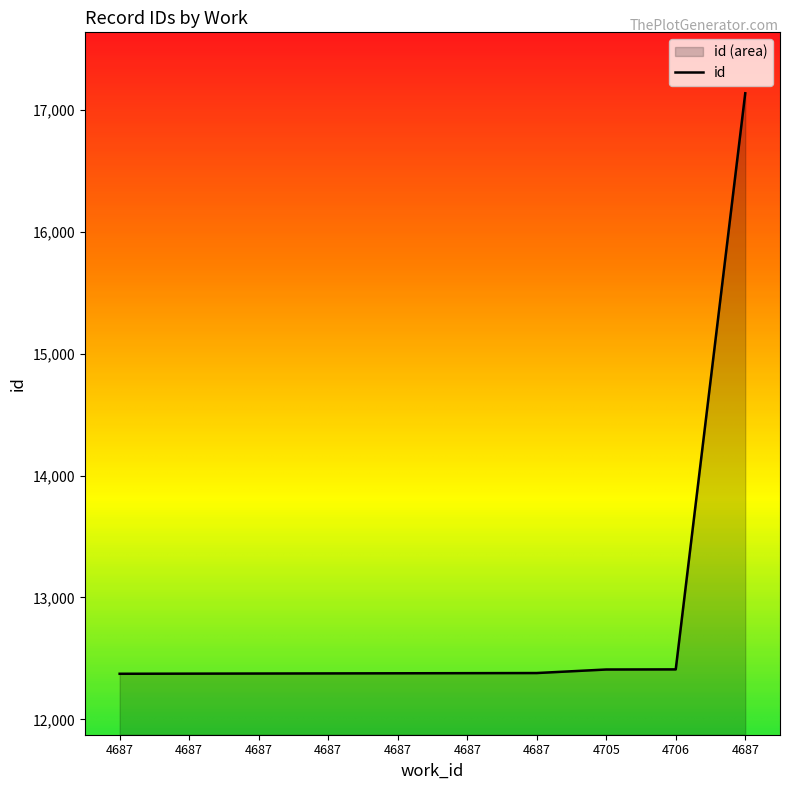

Reading left to right, extract all data points from this chart.

4687=12374	4687=12375	4687=12376	4687=12377	4687=12378	4687=12379	4687=12380	4705=12409	4706=12410	4687=17136